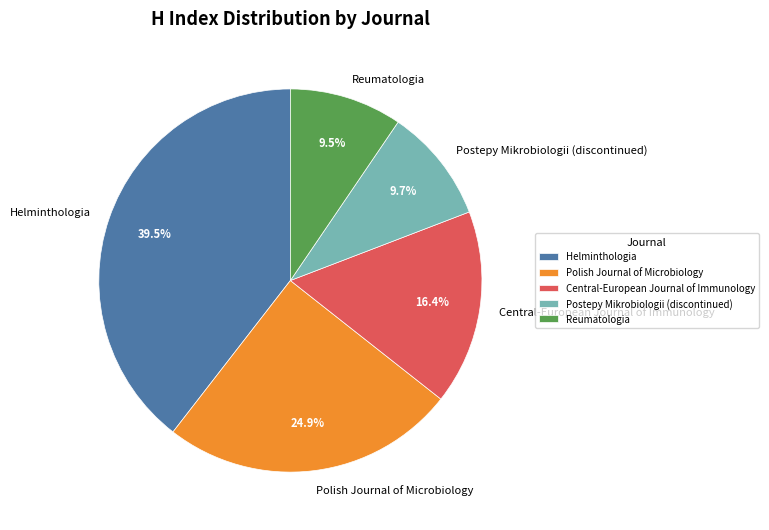

Does Postepy Mikrobiologii (discontinued) represent more than half of the total?

No